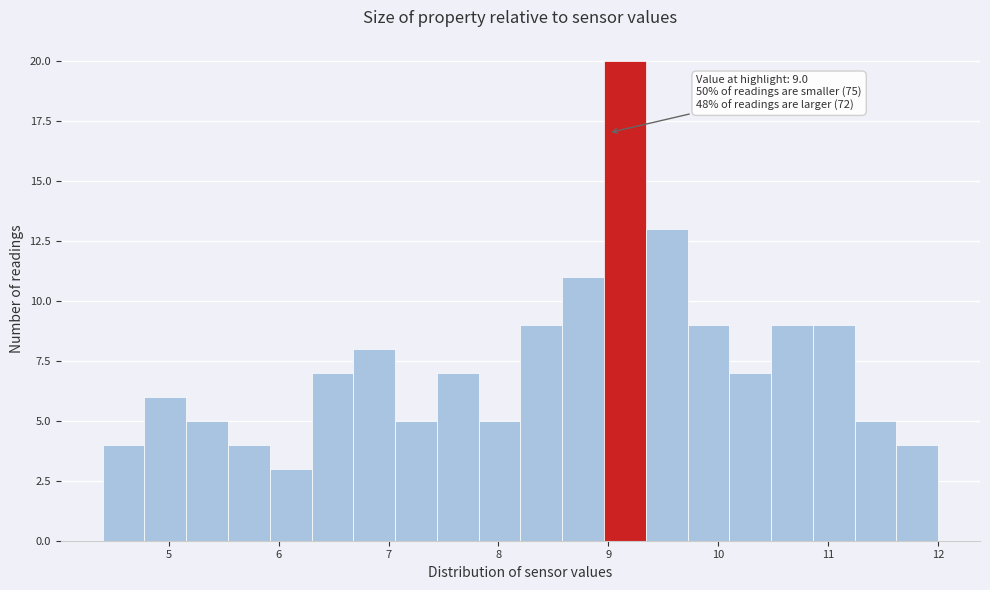

Read against the x-axis, roughly where is the centre of the tallest bar?

9.2